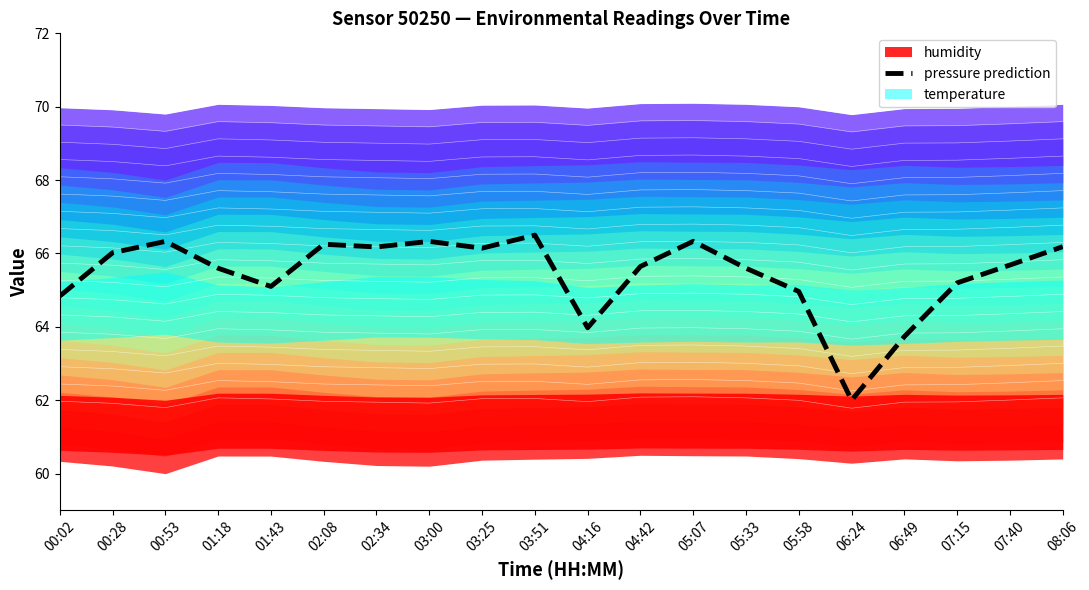

List the labels in order of value, smallest first.

06:24, 06:49, 04:16, 00:02, 05:58, 01:43, 07:15, 01:18, 05:33, 04:42, 07:40, 00:28, 03:25, 02:34, 08:06, 02:08, 00:53, 03:00, 05:07, 03:51